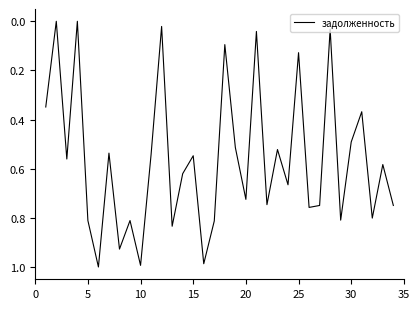

How many lines are shown in the chart?

1